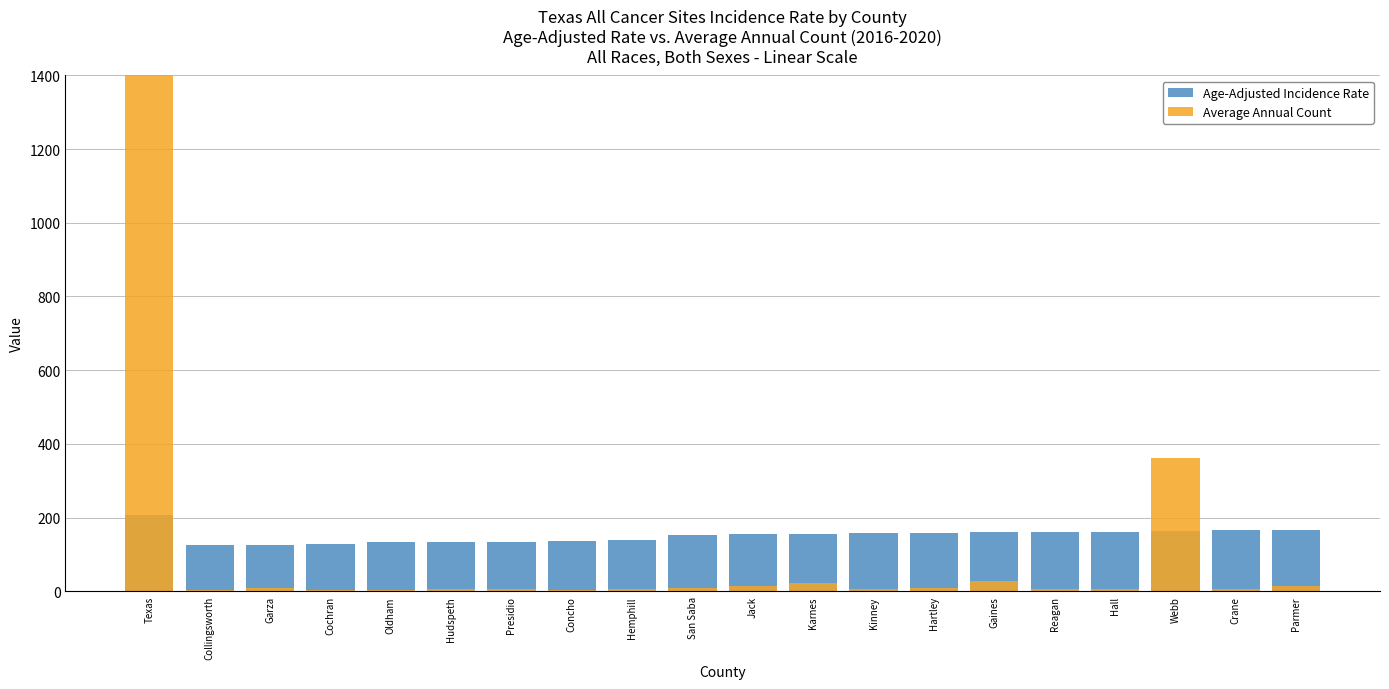

Reading right to left, list all the values displayed in this chart.

Age-Adjusted Incidence Rate: Parmer=165.8	Crane=165.6	Webb=163.4	Hall=161.8	Reagan=161.3	Gaines=160.9	Hartley=159.4	Kinney=158.1	Karnes=156.7	Jack=154.4	San Saba=152.2	Hemphill=139.8	Concho=135.4	Presidio=134.8	Hudspeth=133.5	Oldham=133.4	Cochran=128.4	Garza=126.0	Collingsworth=125.6	Texas=206.2
Average Annual Count: Parmer=15.0	Crane=7.0	Webb=363.0	Hall=5.0	Reagan=5.0	Gaines=28.0	Hartley=9.0	Kinney=5.0	Karnes=22.0	Jack=14.0	San Saba=9.0	Hemphill=5.0	Concho=4.0	Presidio=7.0	Hudspeth=5.0	Oldham=3.0	Cochran=4.0	Garza=8.0	Collingsworth=4.0	Texas=55993.0